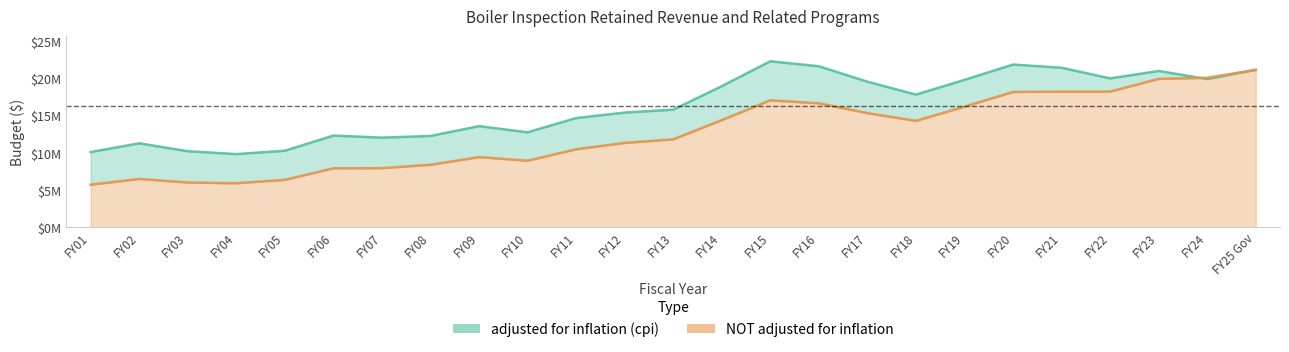

Is the value of adjusted for inflation (cpi) at FY09 greater than the value of NOT adjusted for inflation at FY24?

No